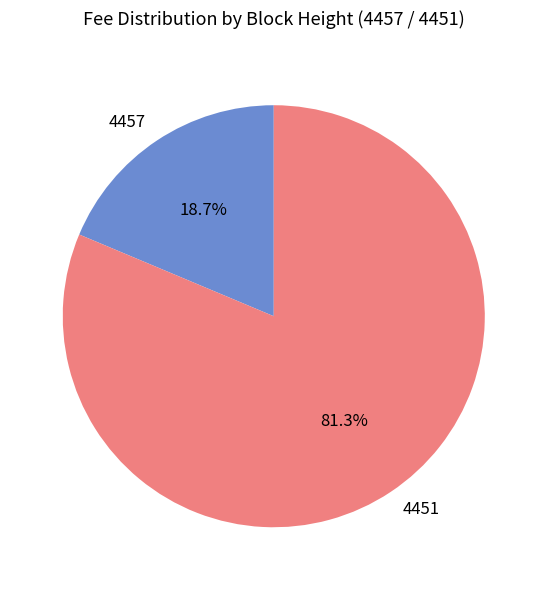

Combined, what portion of the pie is 4451 and 4457?

100.0%